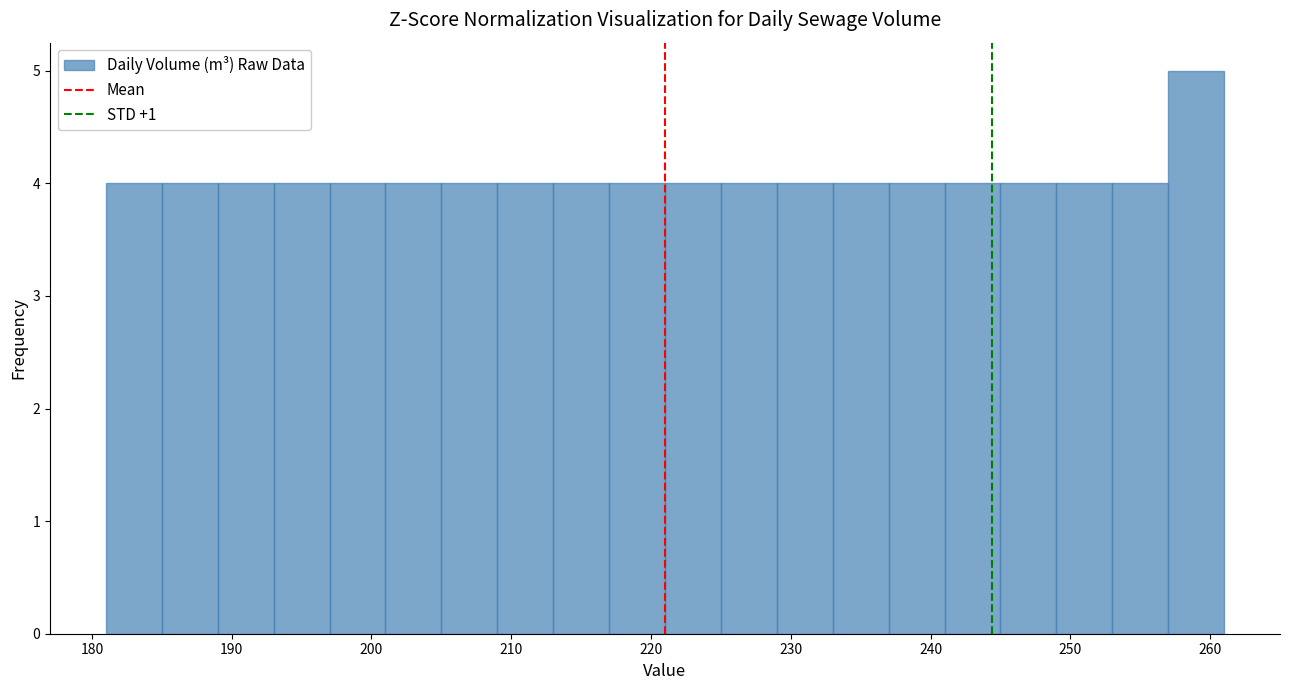

Reading left to right, list every bar in this chart as the range it spans on the x-axis followed by its height. The values are not printed on the chart, so give them approximately, as read against the axis.

181 to 185: 4
185 to 189: 4
189 to 193: 4
193 to 197: 4
197 to 201: 4
201 to 205: 4
205 to 209: 4
209 to 213: 4
213 to 217: 4
217 to 221: 4
221 to 225: 4
225 to 229: 4
229 to 233: 4
233 to 237: 4
237 to 241: 4
241 to 245: 4
245 to 249: 4
249 to 253: 4
253 to 257: 4
257 to 261: 5